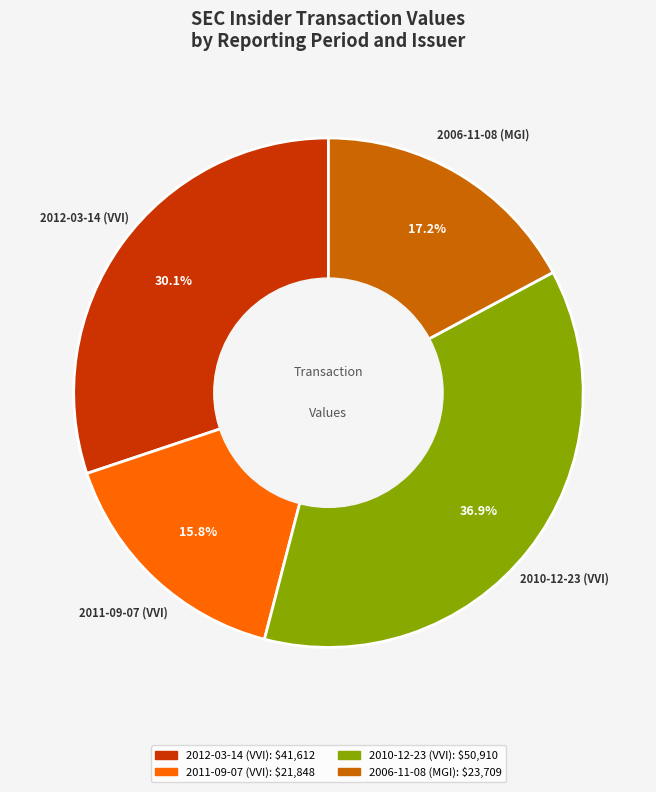

To the nearest percent, what is the difference between the 2010-12-23 (VVI) and 2011-09-07 (VVI) slice percentages?

21%